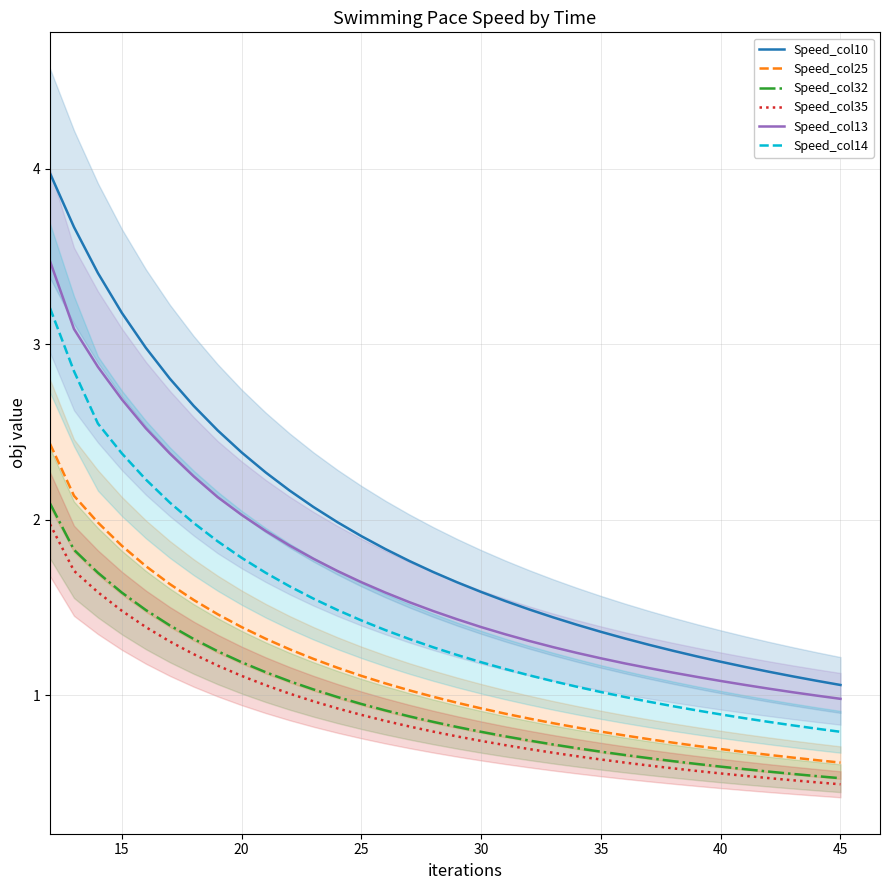

Reading right to left, transcribe all the data shown in this chart.

Speed_col10: 1.1	1.1	1.1	1.1	1.2	1.2	1.2	1.3	1.3	1.3	1.4	1.4	1.4	1.5	1.5	1.6	1.6	1.7	1.8	1.8	1.9	2.0	2.1	2.2	2.3	2.4	2.5	2.6	2.8	3.0	3.2	3.4	3.7	4.0
Speed_col25: 0.6	0.6	0.6	0.7	0.7	0.7	0.7	0.7	0.8	0.8	0.8	0.8	0.8	0.9	0.9	0.9	1.0	1.0	1.0	1.1	1.1	1.2	1.2	1.3	1.3	1.4	1.5	1.5	1.6	1.7	1.9	2.0	2.1	2.4
Speed_col32: 0.5	0.5	0.6	0.6	0.6	0.6	0.6	0.6	0.6	0.7	0.7	0.7	0.7	0.7	0.8	0.8	0.8	0.8	0.9	0.9	1.0	1.0	1.0	1.1	1.1	1.2	1.3	1.3	1.4	1.5	1.6	1.7	1.8	2.1
Speed_col35: 0.5	0.5	0.5	0.5	0.5	0.6	0.6	0.6	0.6	0.6	0.6	0.7	0.7	0.7	0.7	0.7	0.8	0.8	0.8	0.9	0.9	0.9	1.0	1.0	1.1	1.1	1.2	1.2	1.3	1.4	1.5	1.6	1.7	2.0
Speed_col13: 1.0	1.0	1.0	1.0	1.1	1.1	1.1	1.1	1.2	1.2	1.2	1.2	1.3	1.3	1.3	1.4	1.4	1.5	1.5	1.6	1.6	1.7	1.8	1.9	1.9	2.0	2.1	2.2	2.4	2.5	2.7	2.9	3.1	3.5
Speed_col14: 0.8	0.8	0.8	0.8	0.9	0.9	0.9	0.9	1.0	1.0	1.0	1.0	1.1	1.1	1.2	1.2	1.2	1.3	1.3	1.4	1.4	1.5	1.6	1.6	1.7	1.8	1.9	2.0	2.1	2.2	2.4	2.5	2.8	3.2